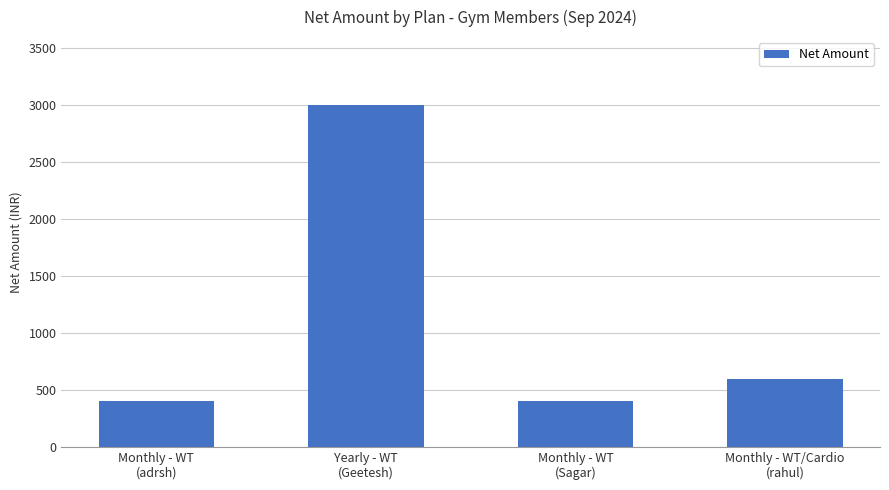

What is the value of the 4th bar from the left?

600